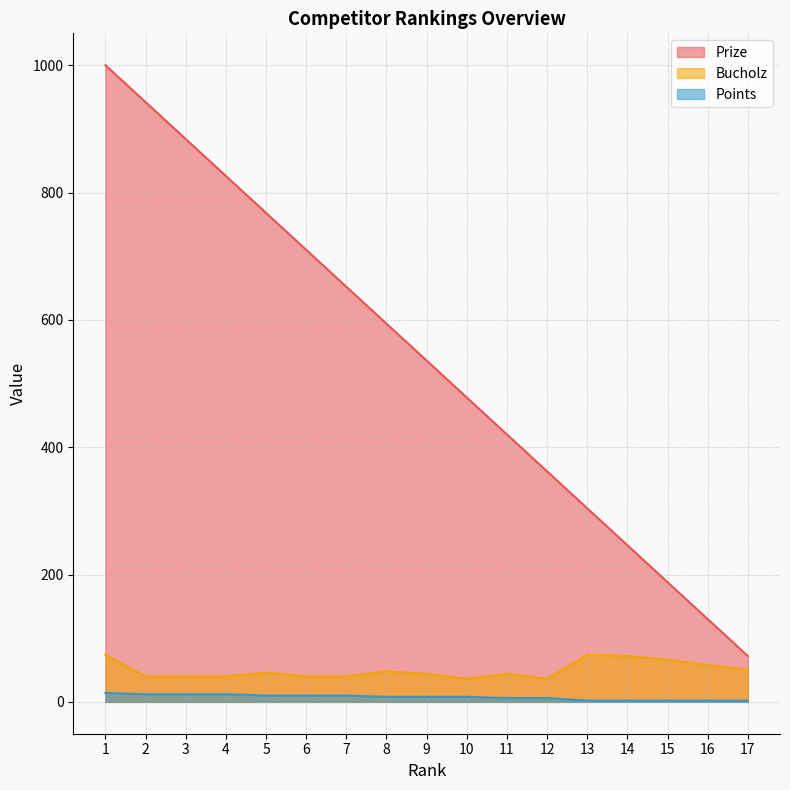

What are all the series names shown in the legend?

Prize, Bucholz, Points